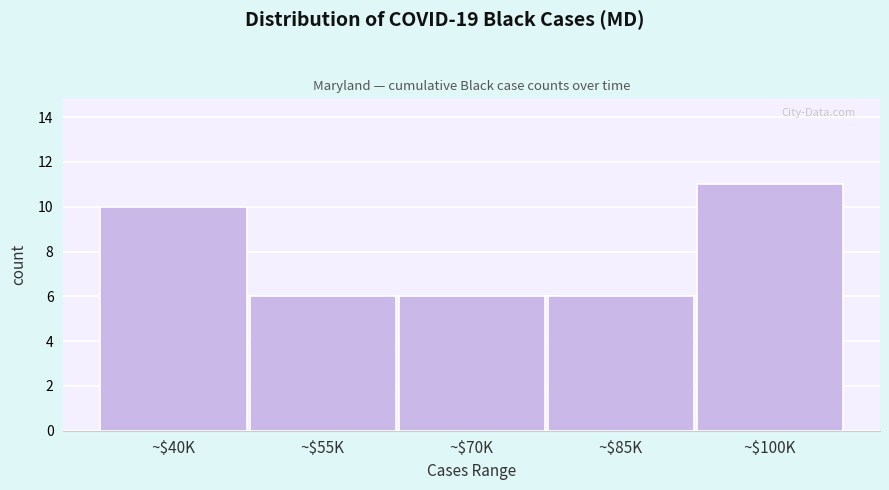

Reading right to left, what are all the values shown in this chart?

11	6	6	6	10